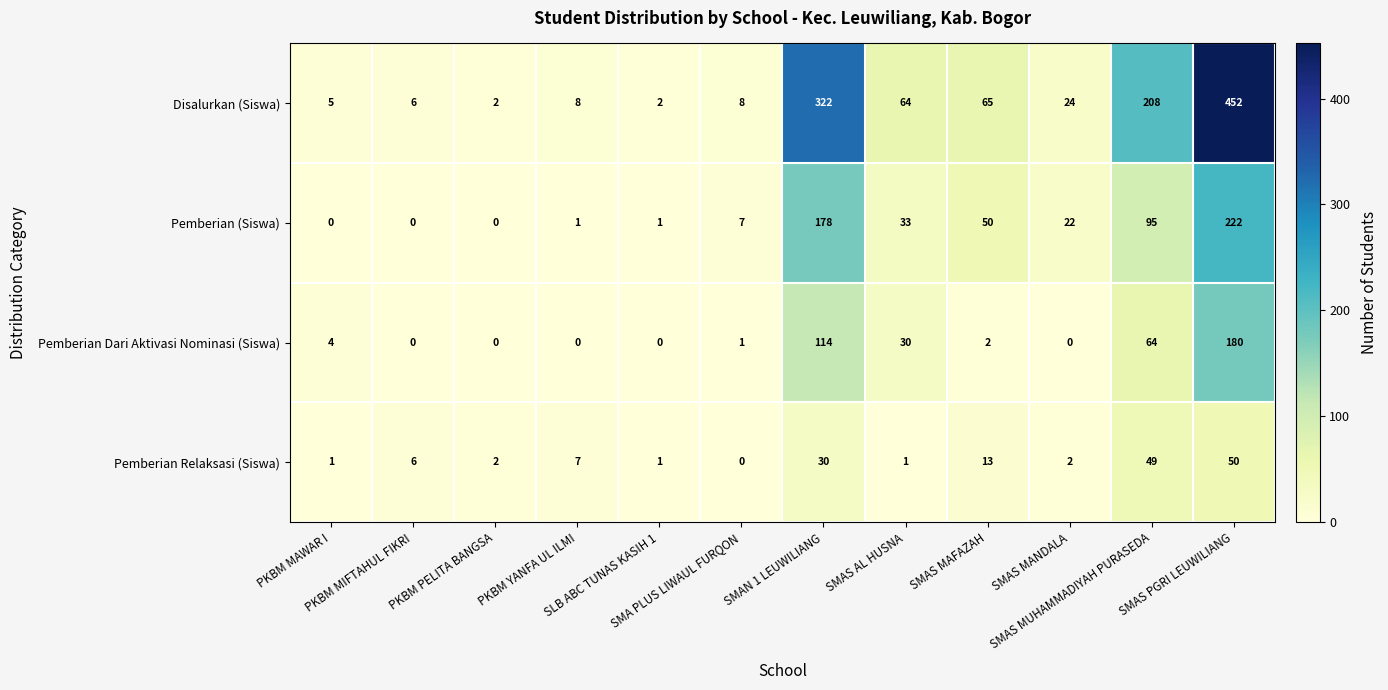

Rank the series by their maximum value, from highest to lowest.

Disalurkan (Siswa), Pemberian (Siswa), Pemberian Dari Aktivasi Nominasi (Siswa), Pemberian Relaksasi (Siswa)